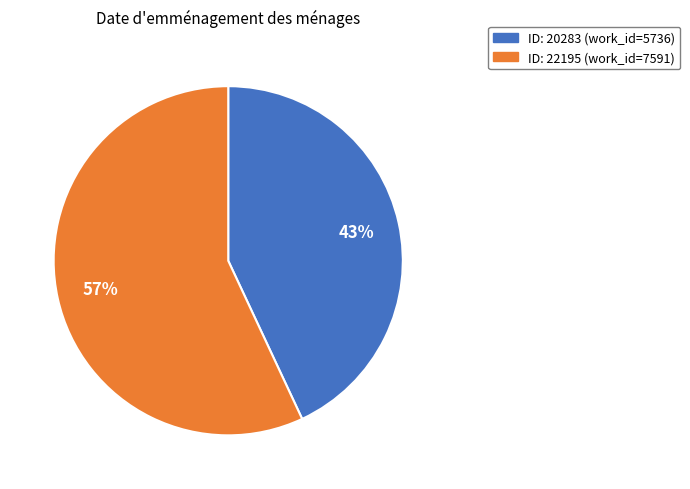

Does any single category account for the majority?

Yes